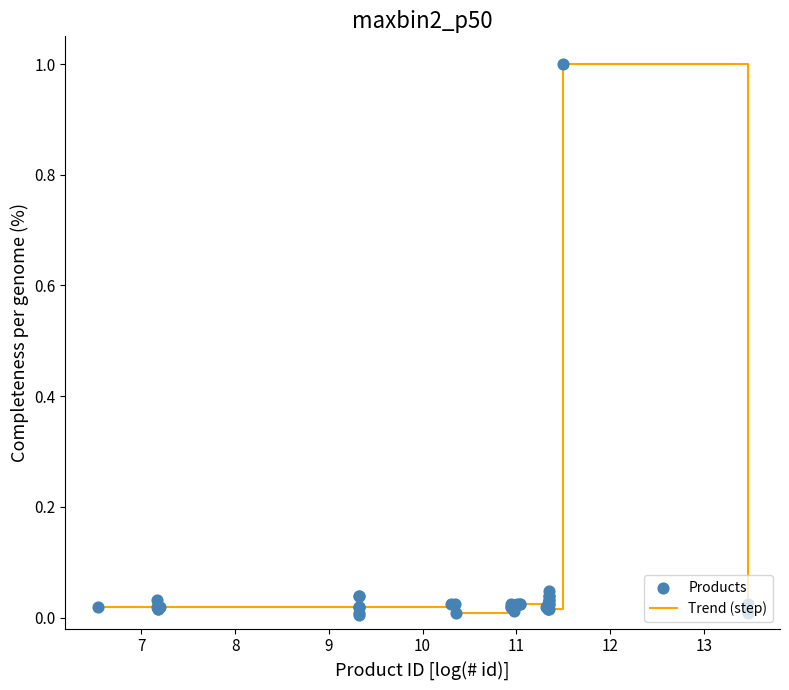

What is the difference between the maximum and minimum values?

1.0